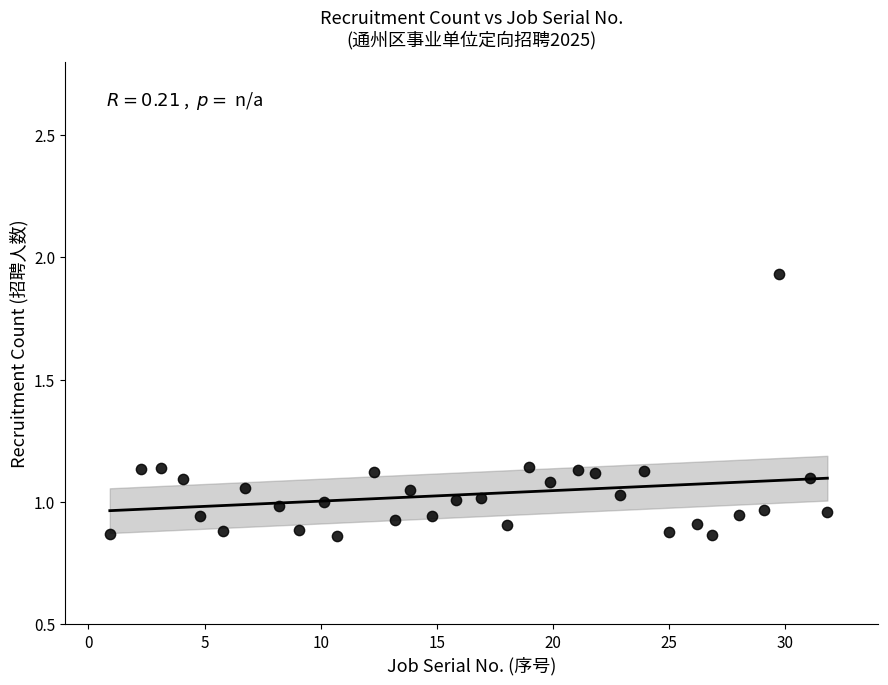

What is the range of X values (max minus min)?

30.9